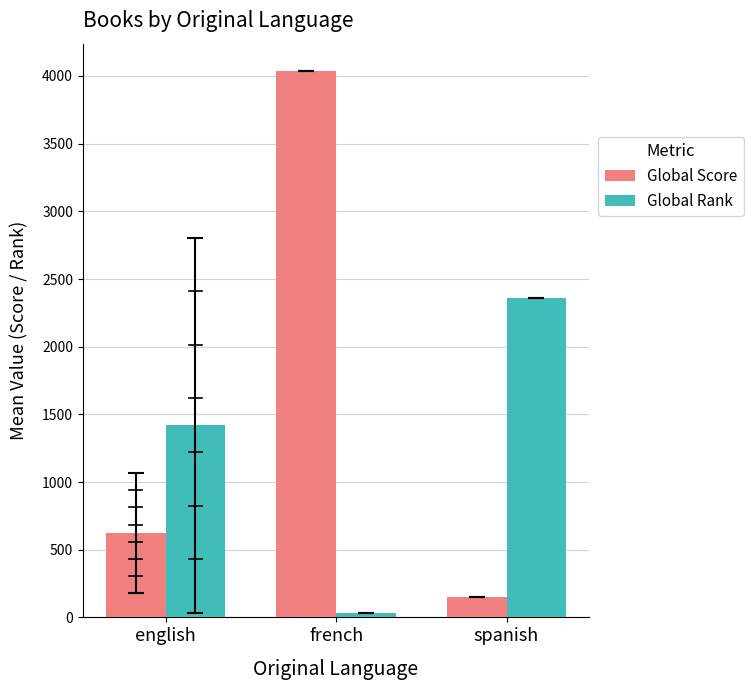

Rank the categories by Global Score value from lowest to highest.

spanish, english, french